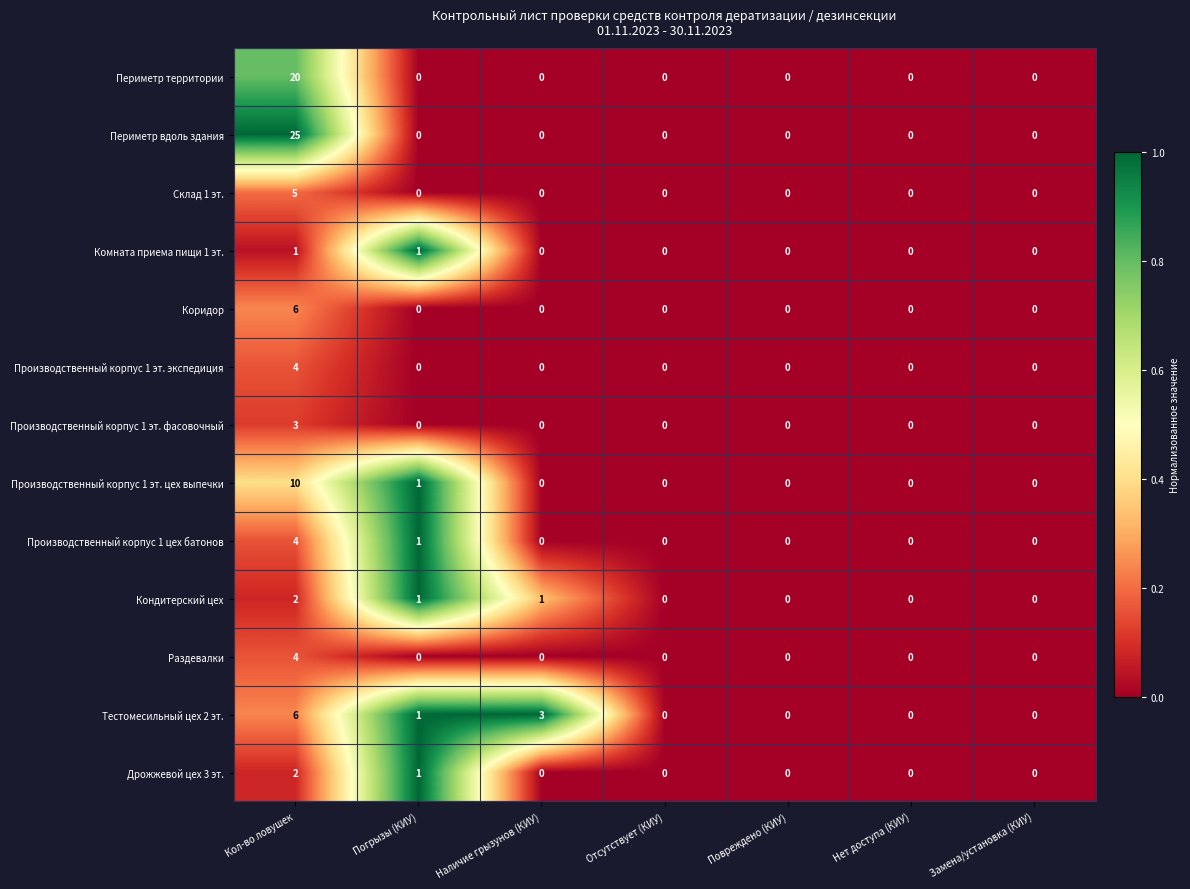

Is it true that Раздевалки equals 0 at Погрызы (КИУ)?

True